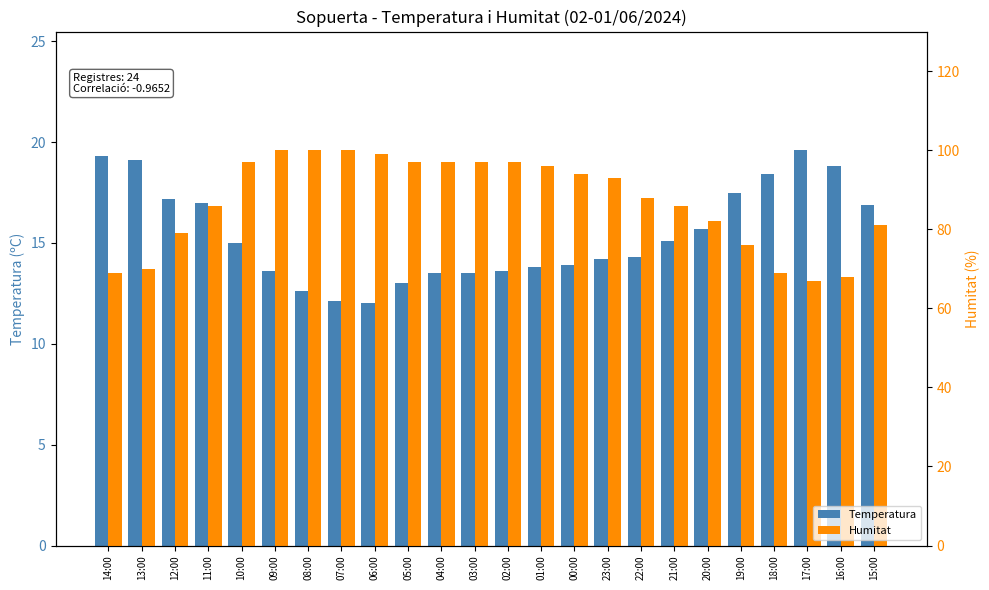

At which label does Humitat first exceed 93?

10:00